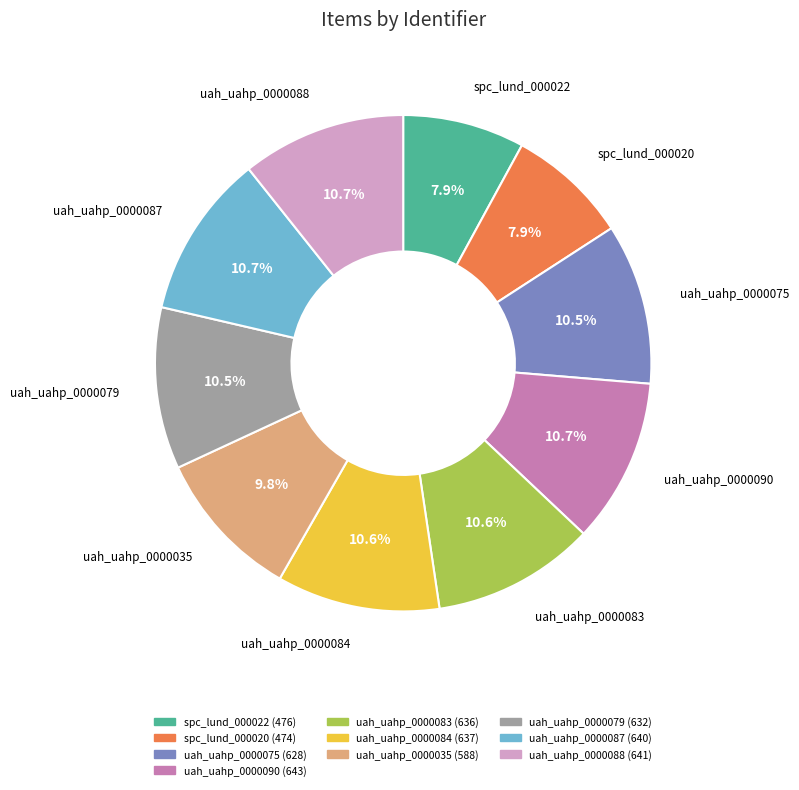

To the nearest percent, what portion does uah_uahp_0000087 represent?

11%